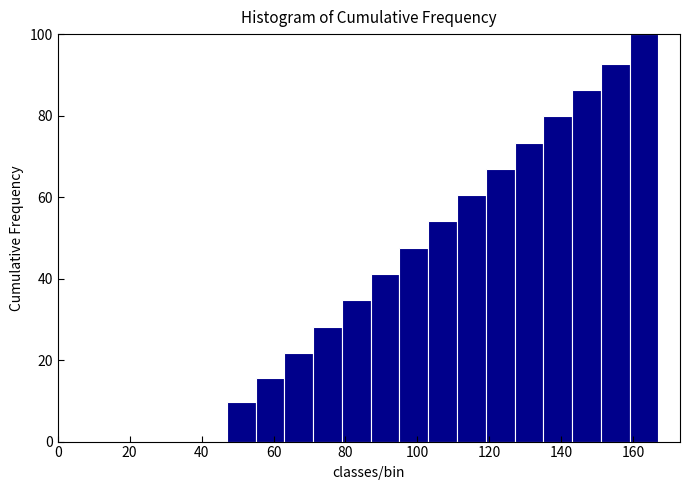

Reading left to right, list every bar in this chart as the range it spans on the x-axis followed by its height. Neither the bar edges nor the heights are printed on the chart, so give them approximately, as read against the axes.

47 to 55: 10
55 to 63: 16
63 to 71: 22
71 to 79: 28
79 to 87: 34
87 to 95: 42
95 to 103: 48
103 to 111: 54
111 to 119: 60
119 to 127: 66
127 to 135: 74
135 to 143: 80
143 to 151: 86
151 to 159: 92
159 to 167: 100